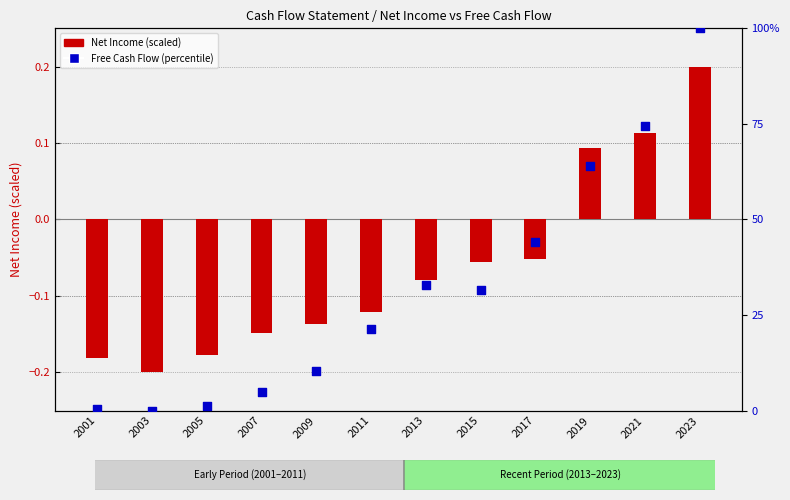

What are all the series names shown in the legend?

Net Income (scaled), Free Cash Flow (percentile)